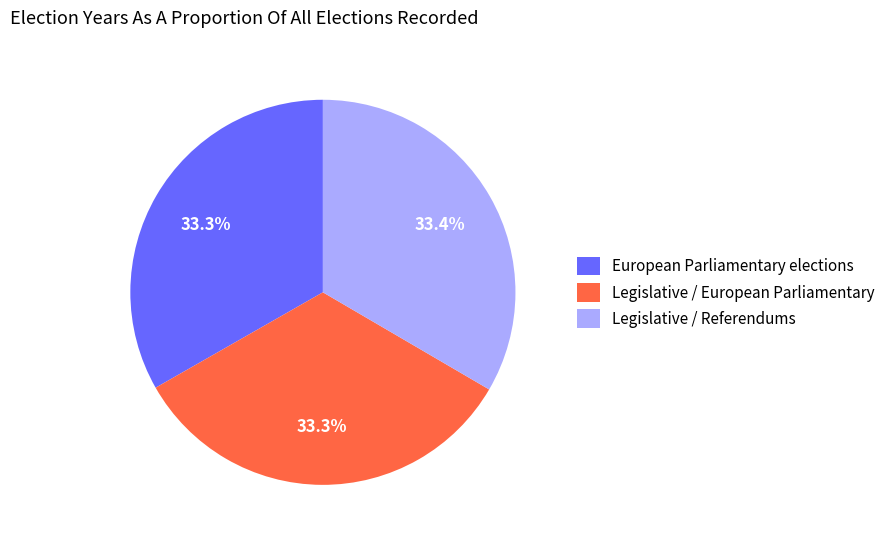

Is it true that Legislative / Referendums is 24% of the pie?

False